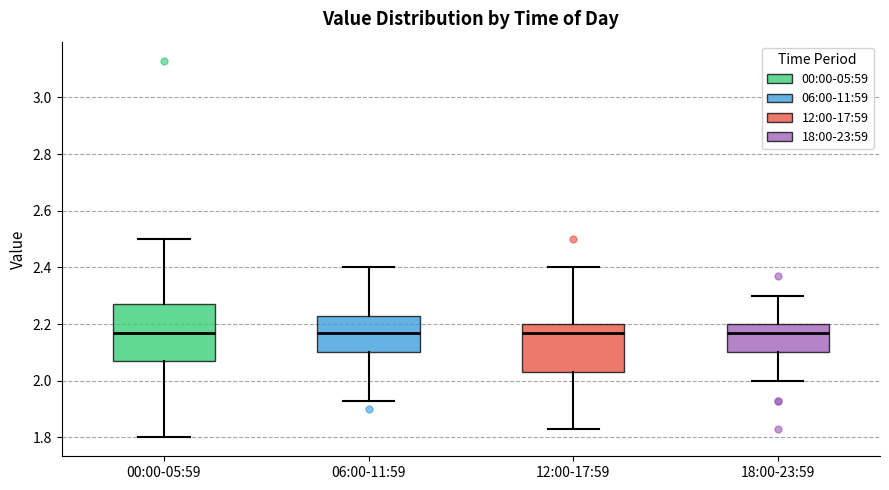

Where does the median line of the box for 12:00-17:59 sit on the y-axis? The values are not printed on the chart, so give them approximately, as read against the axis.

2.18